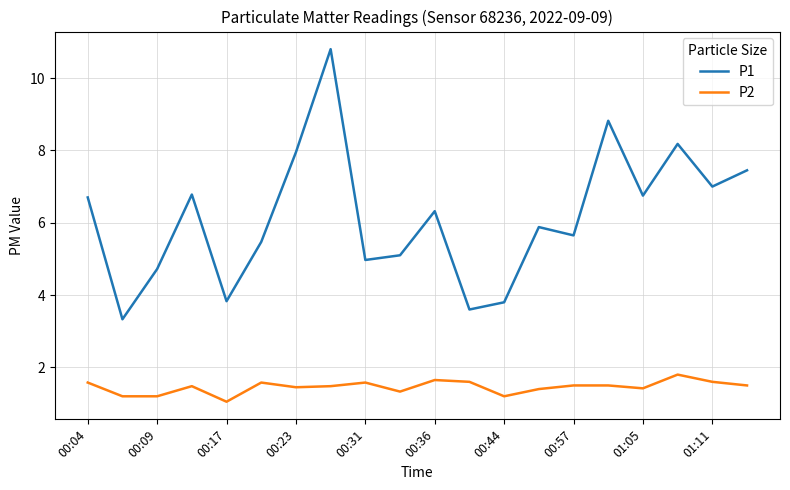

True or false: P2 and P1 cross at least once.

False